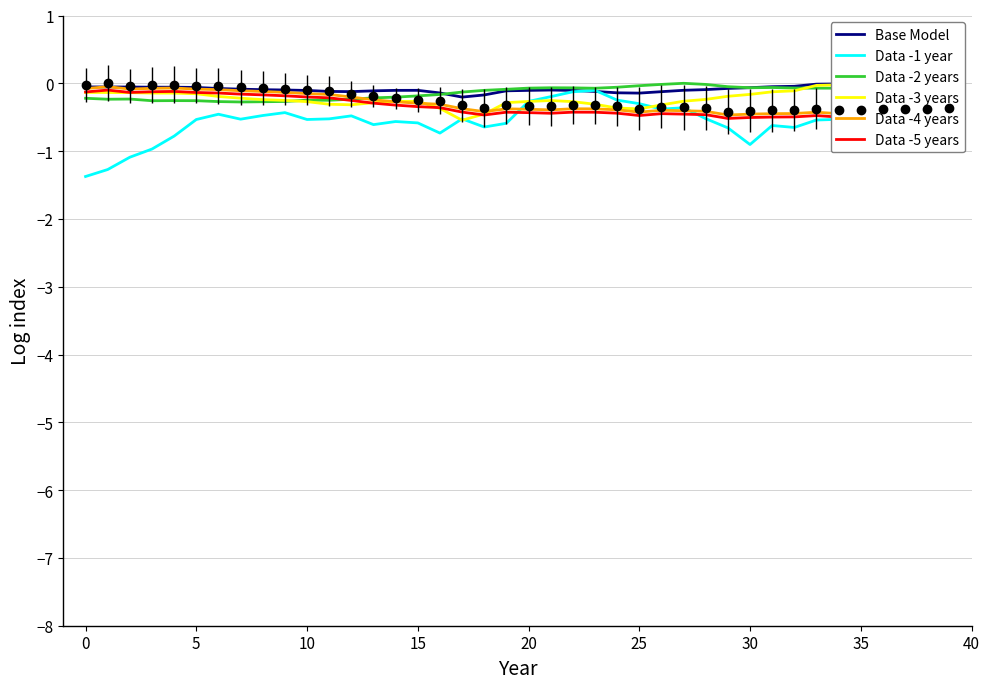

What value does the Data -3 years series have at 16?

-0.4